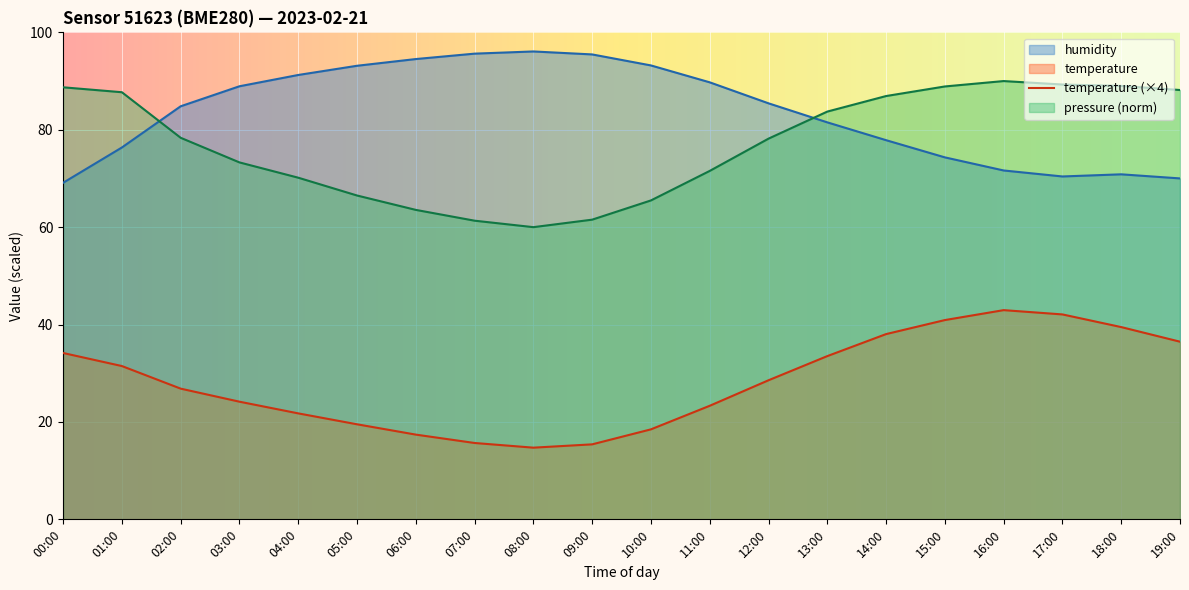

Which category has the lowest value in the pressure series?

08:00